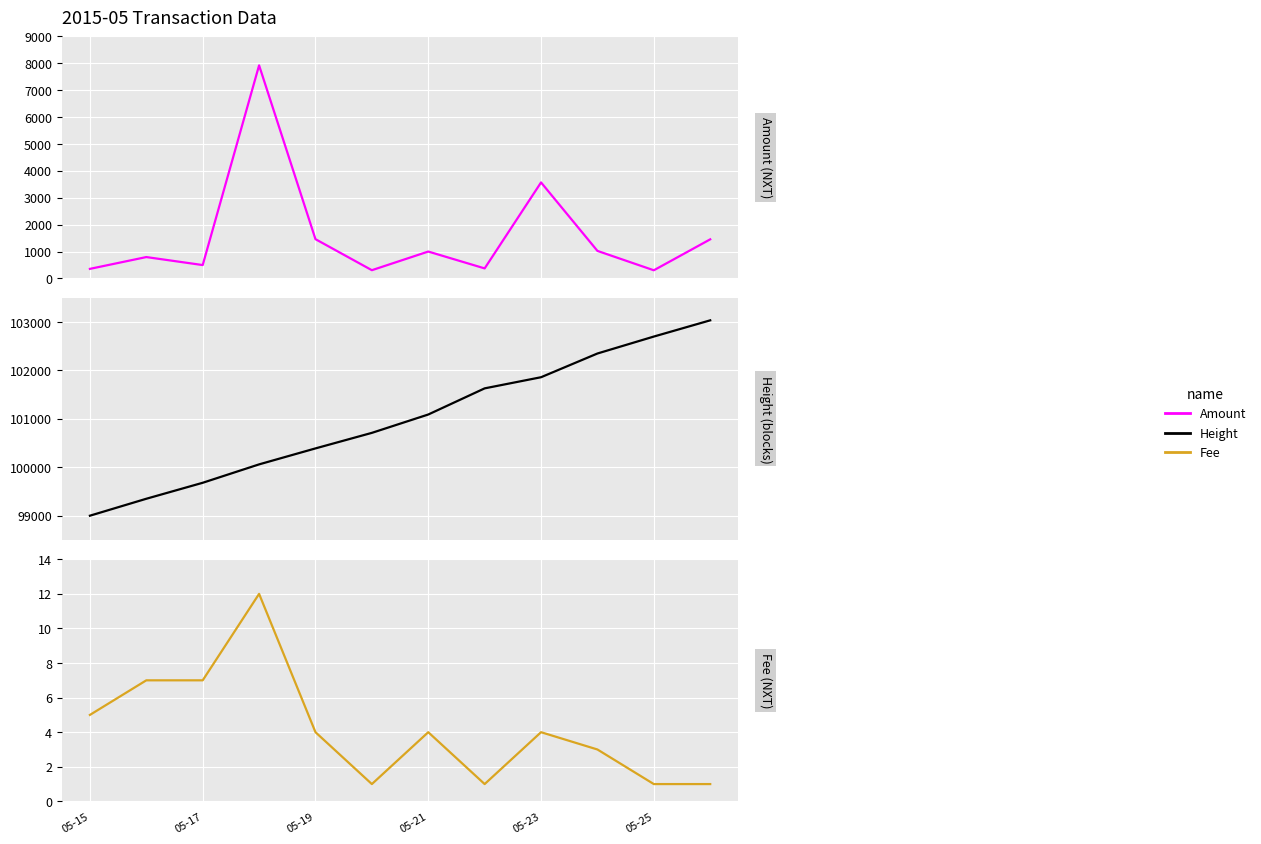

The value of Height at 05-21 is 101090.0. True or false?

True